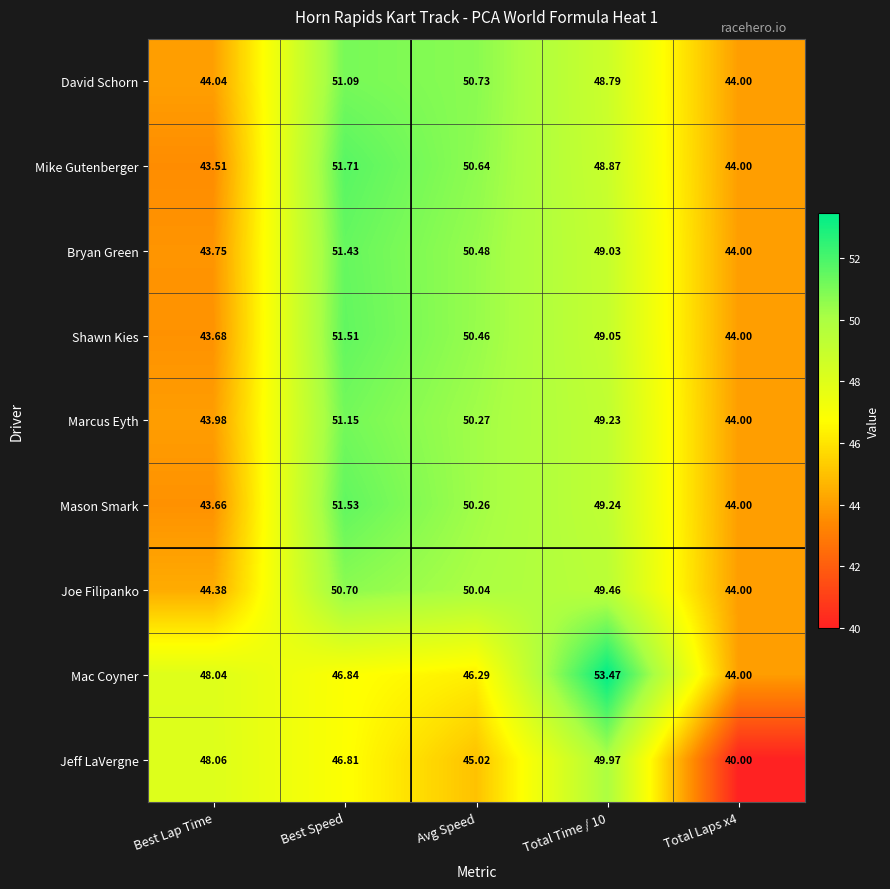

Which category has the lowest value across all series?

Total Laps x4